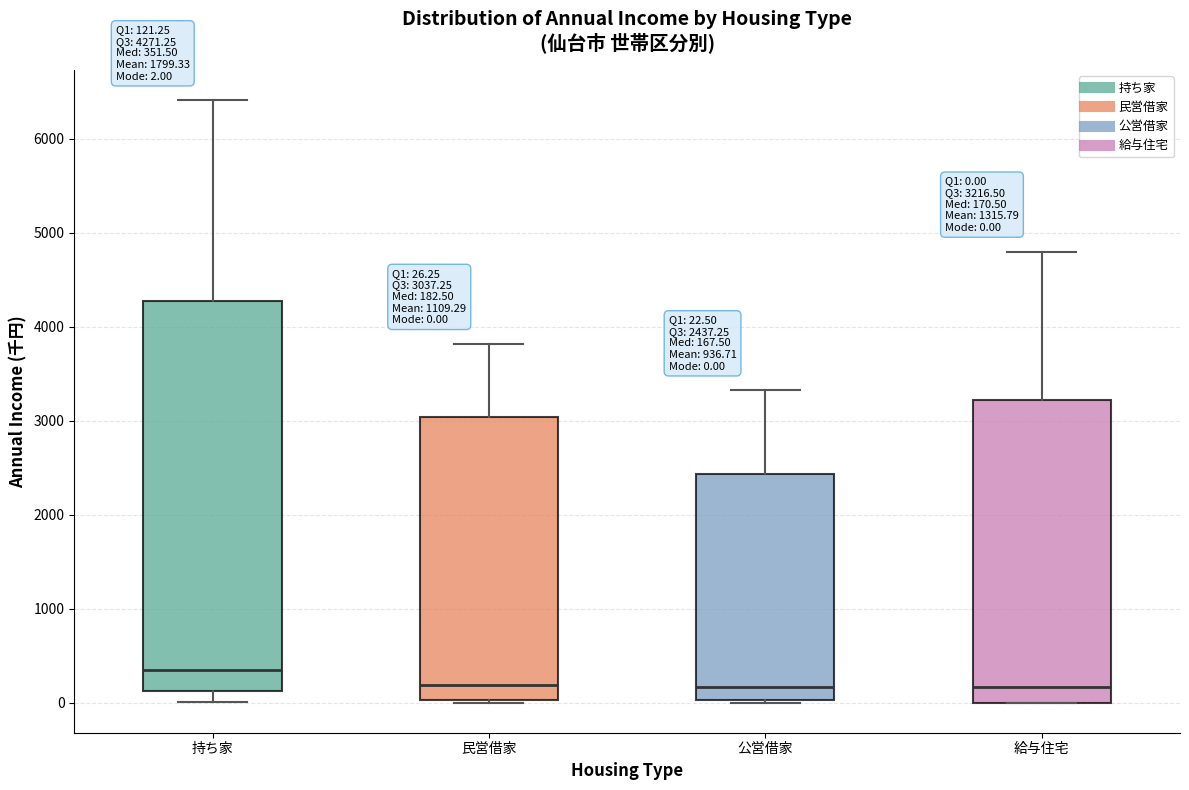

Comparing the boxes themselves (not the whiskers), which one is the tallest?

持ち家